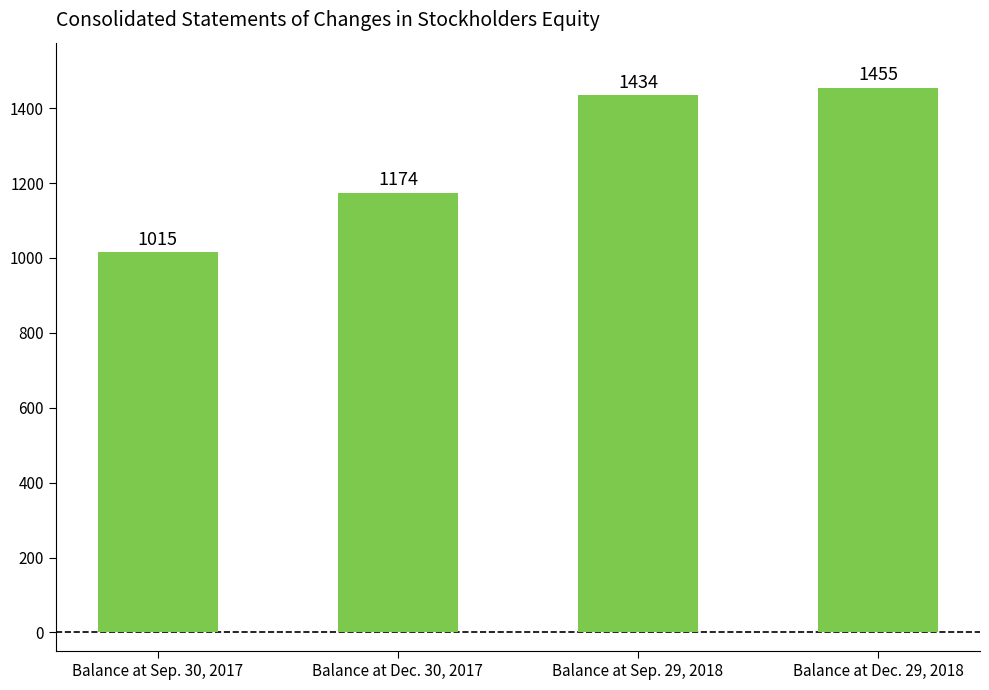

What is the maximum value shown in the chart?

1455